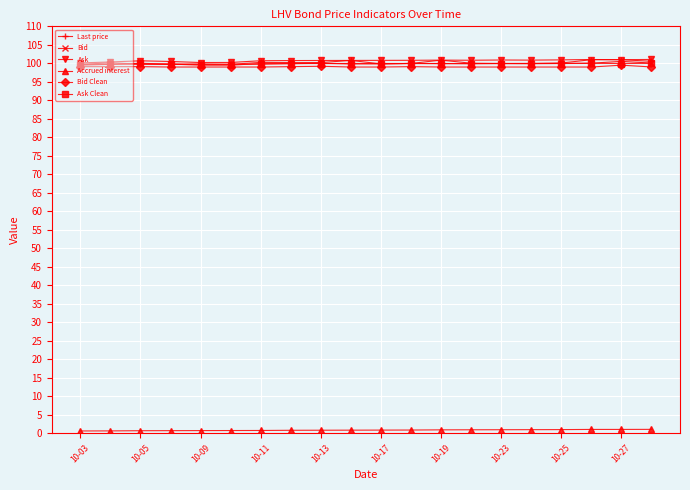

Count the number of data series in this chart.

6